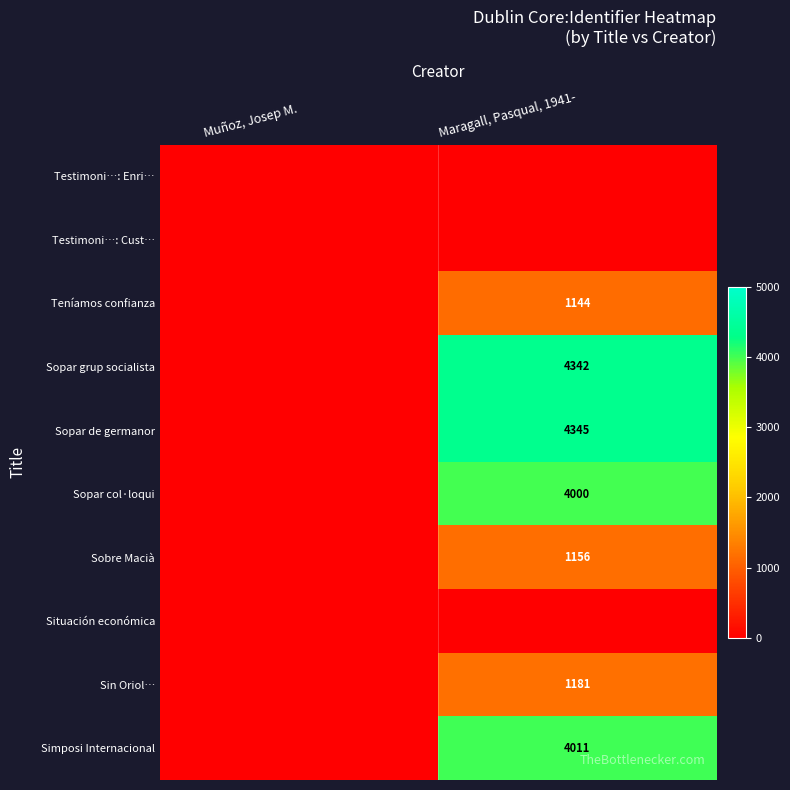

The value of Simposi Internacional at Maragall, Pasqual, 1941- is 1362. True or false?

False